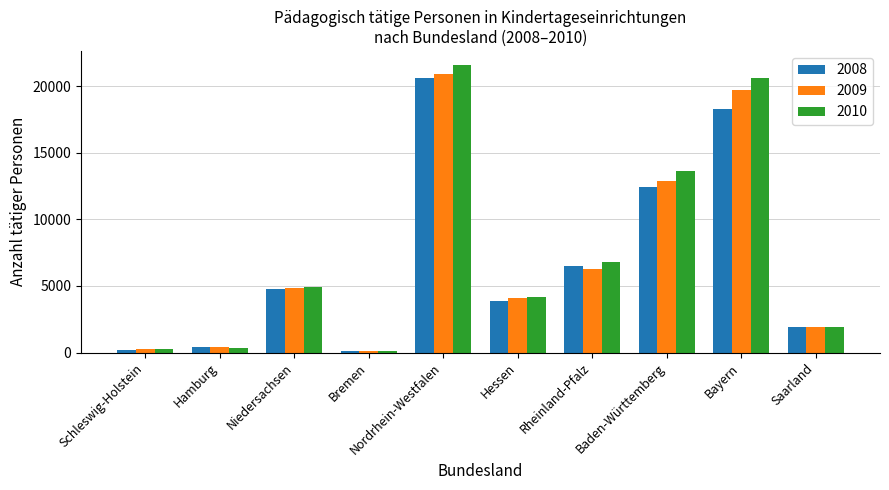

The 2010 series shows 4938 at Niedersachsen. True or false?

True